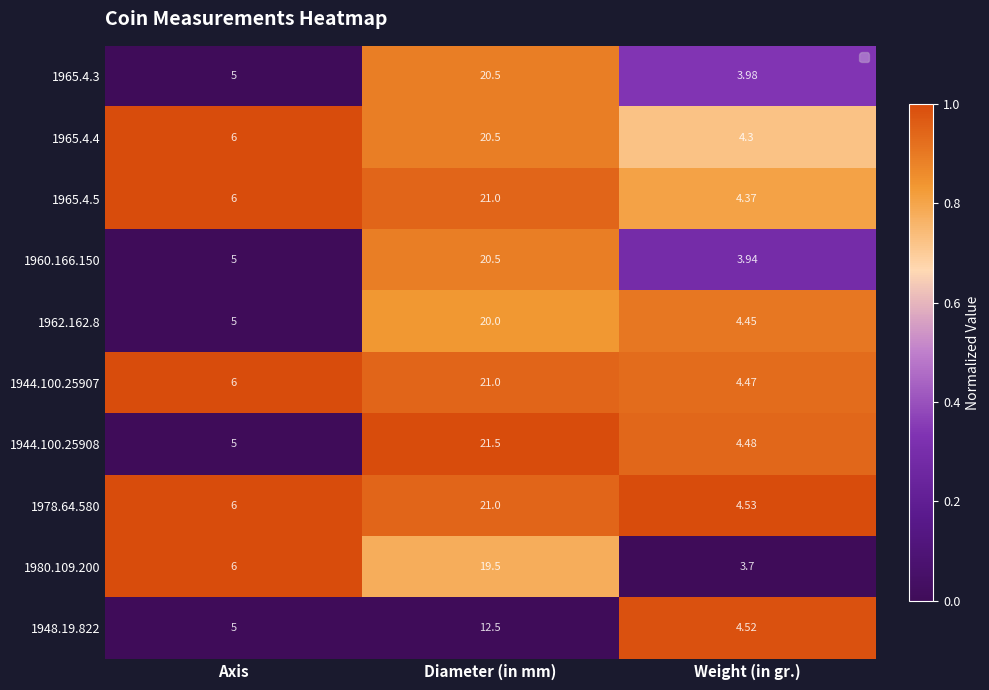

At which category does the chart reach its peak across all series?

Diameter (in mm)